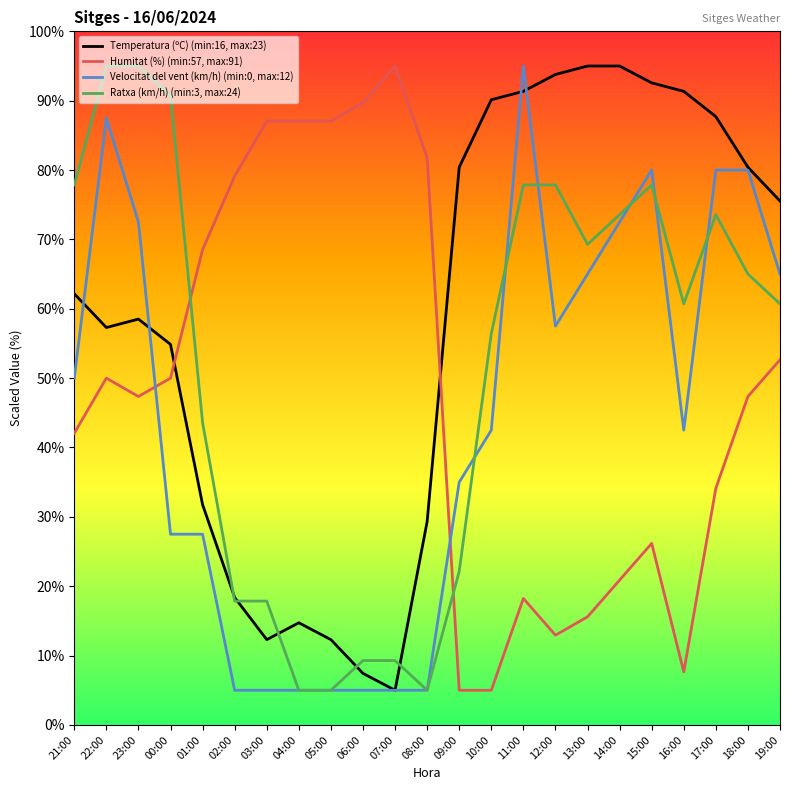

Where does the Humitat (%) (min:57, max:91) series first go above 47?

22:00